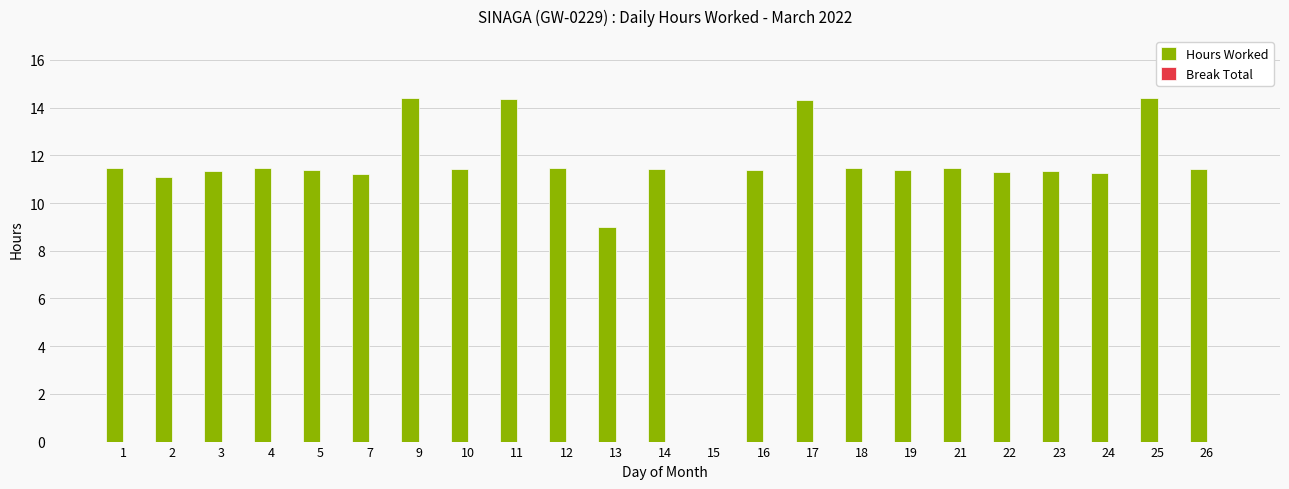

At which label is the value closest to 7?

13